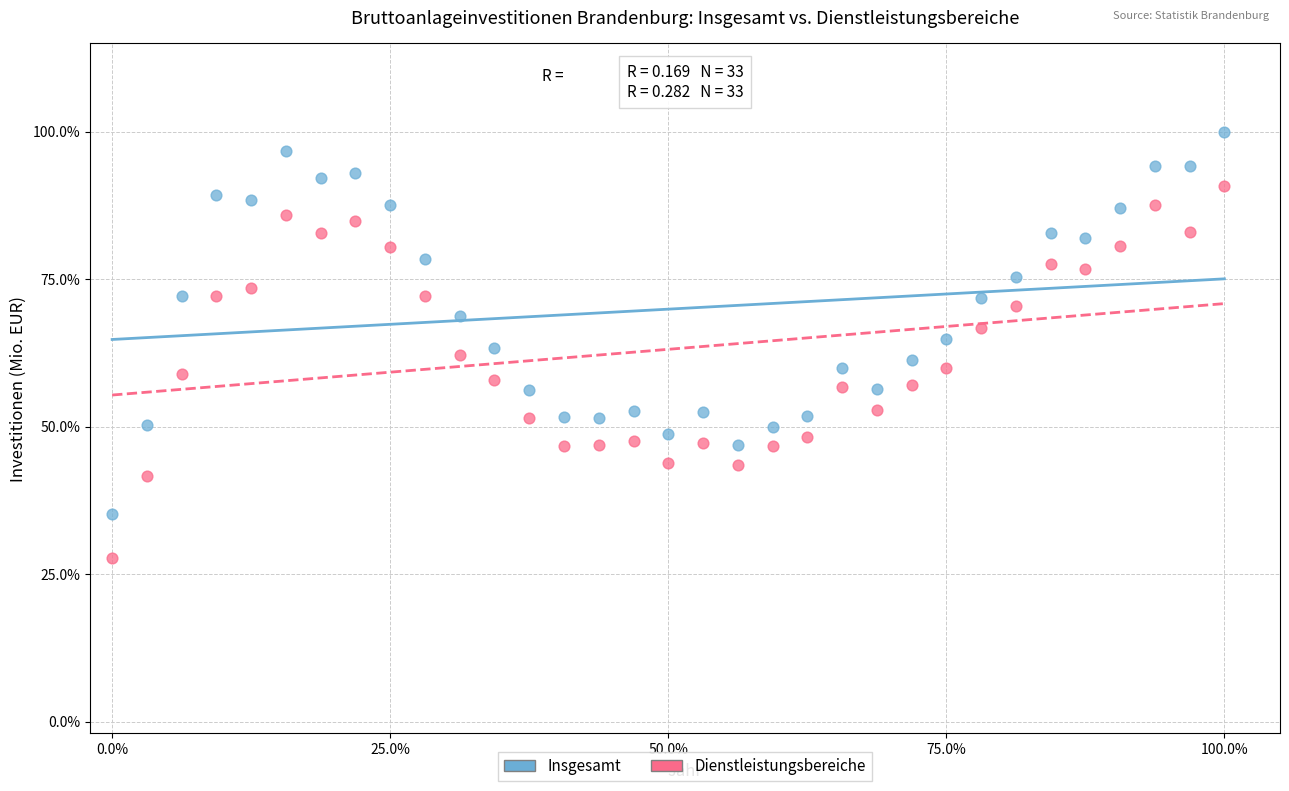

What are all the series names shown in the legend?

Insgesamt, Dienstleistungsbereiche